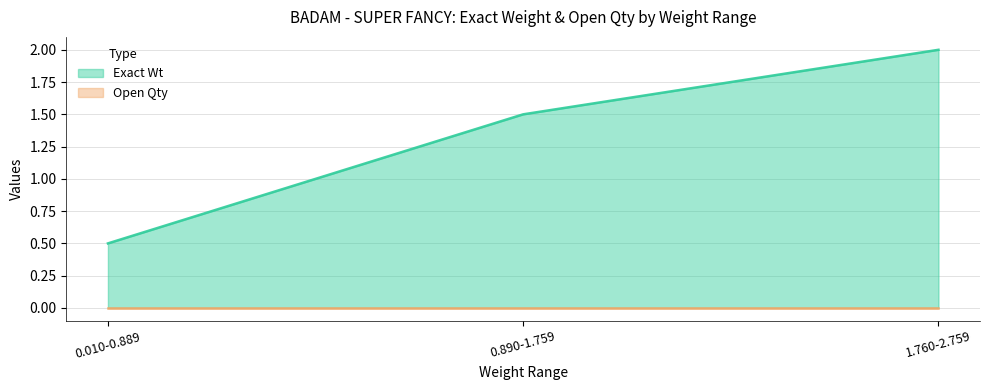

What position from the left is 1.760-2.759?

3